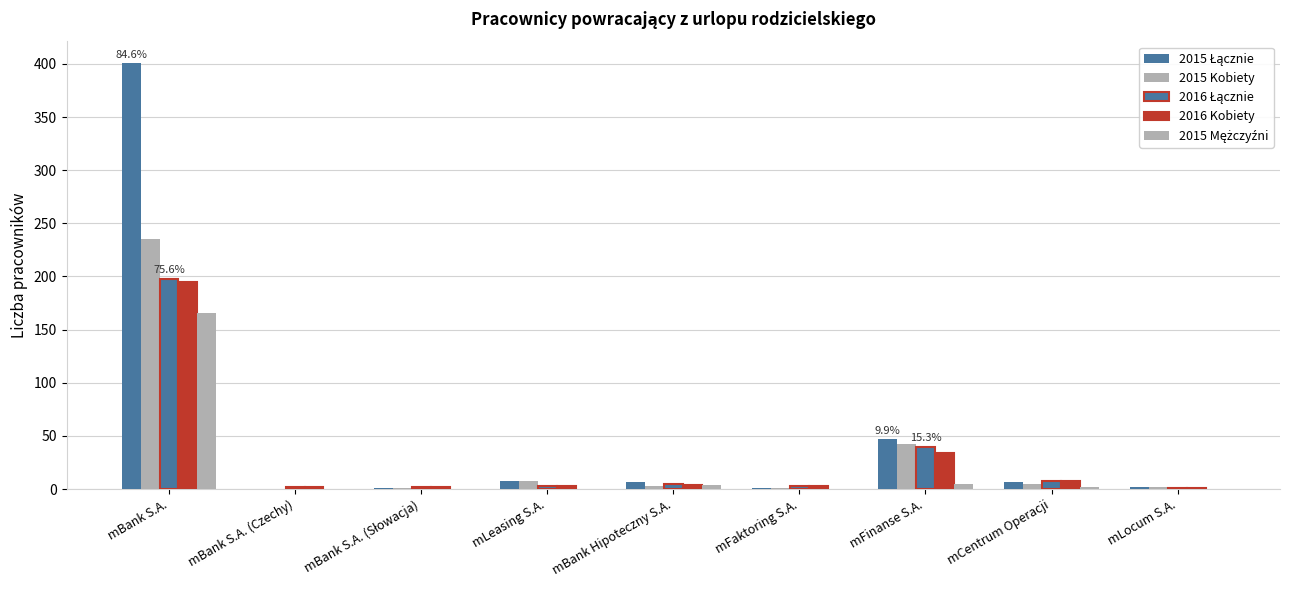

What is the total value across all series at mLocum S.A.?

6